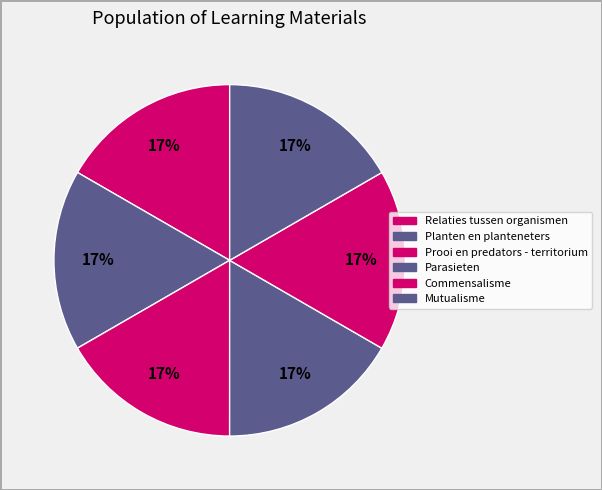

Is Planten en planteneters the majority of the pie?

No